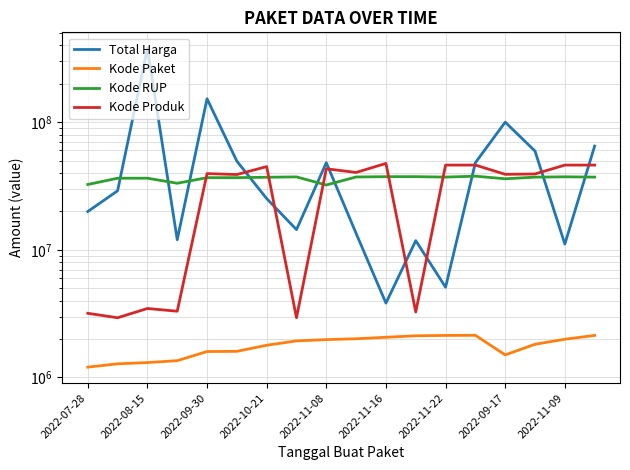

What is the value of the Kode RUP point at the 12th from the left?

37424061